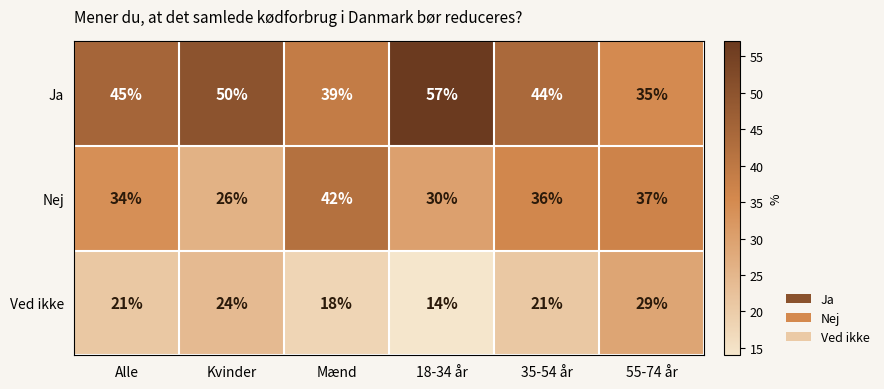

Count the Ved ikke values in the range 18 to 24.

4